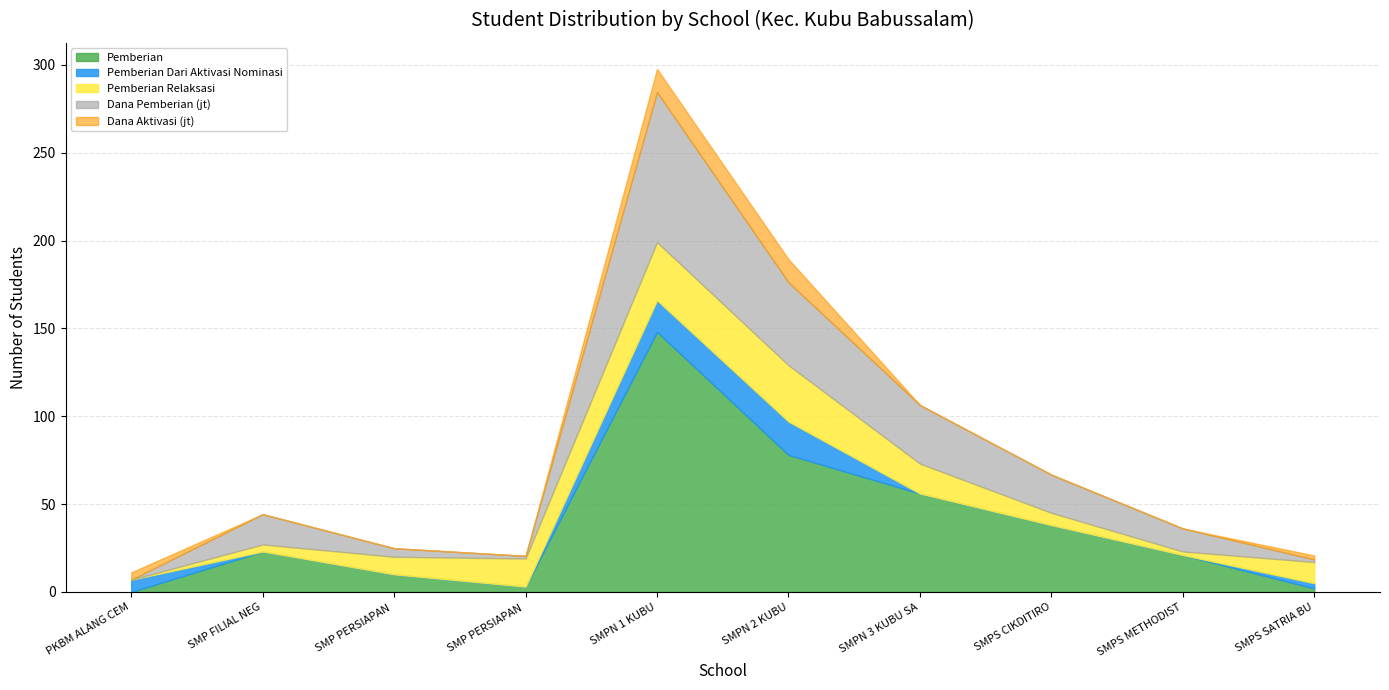

After their last crossing, which series has the higher values: Pemberian Dari Aktivasi Nominasi or Pemberian?

Pemberian Dari Aktivasi Nominasi